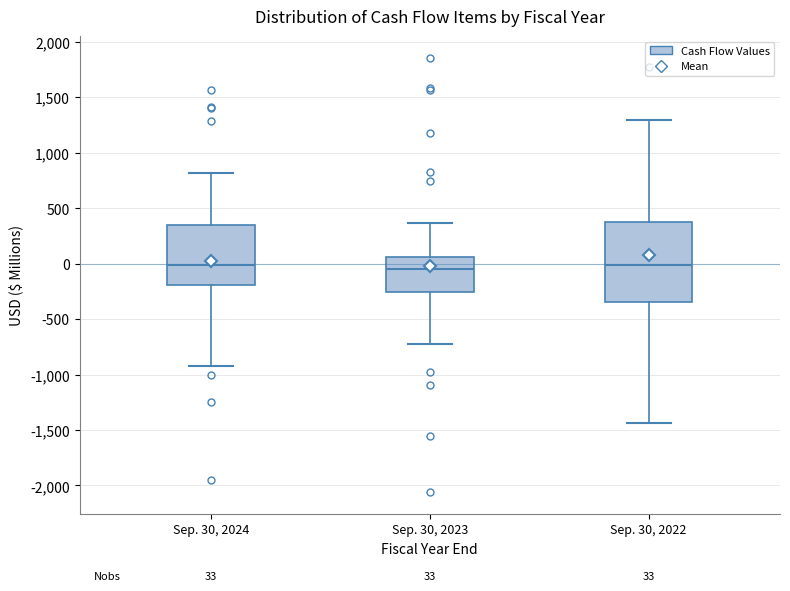

Which box is the tallest, from its lower edge to its upper edge?

Sep. 30, 2022